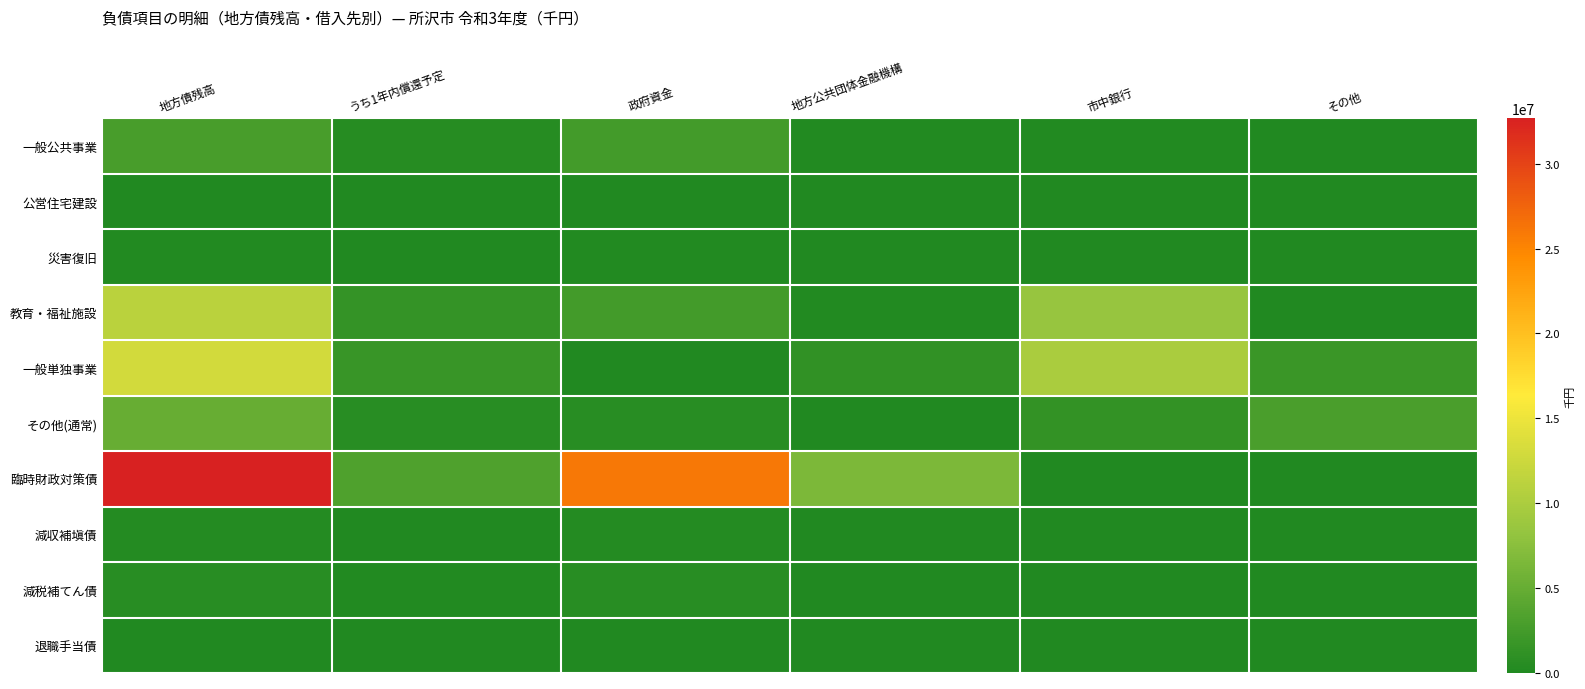

At which category does the chart reach its minimum across all series?

その他